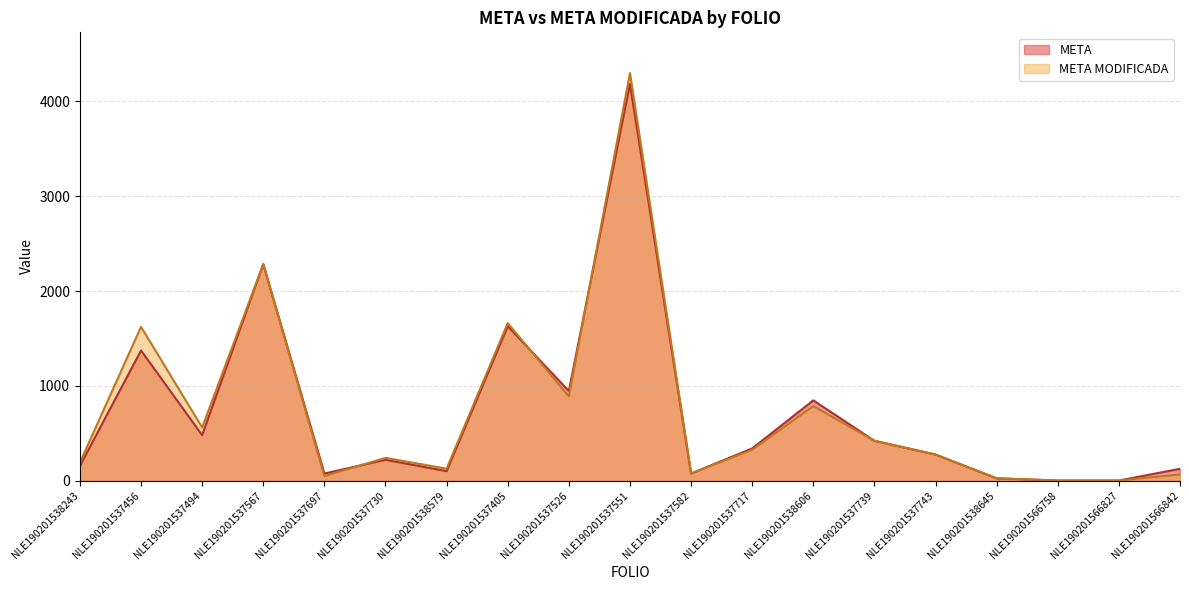

How many values in the META series are below 275?

9